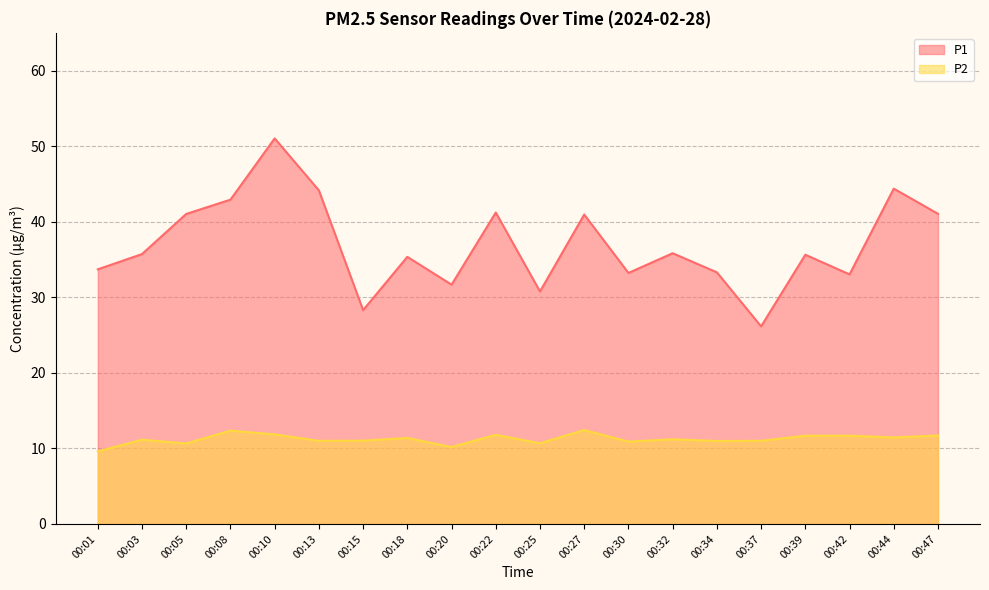

True or false: P2 and P1 intersect in this chart.

False